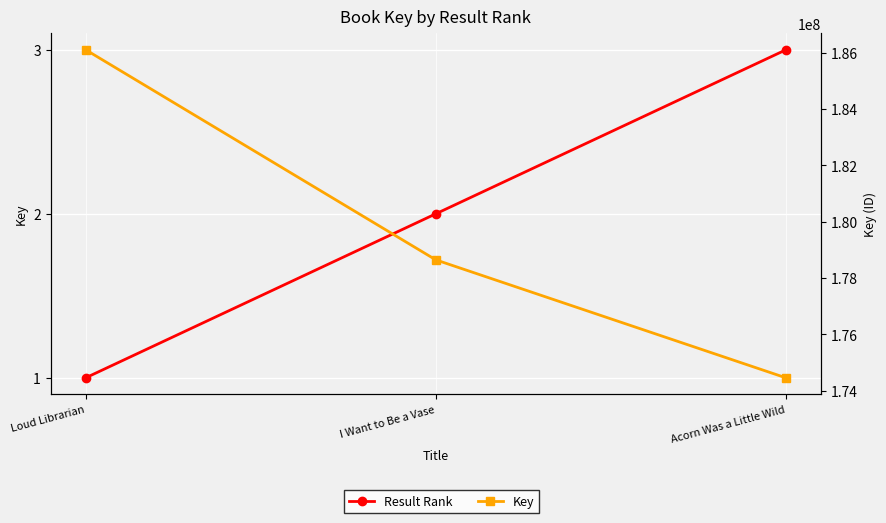

What is the sum of all Result Rank values?

6